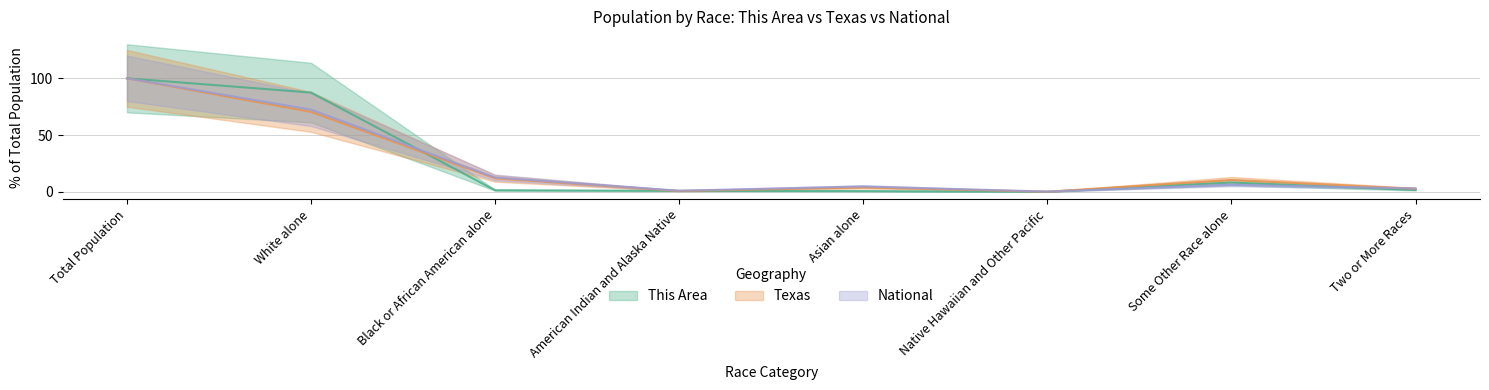

What is the difference between the second highest and minimum values in the National series?

72.2